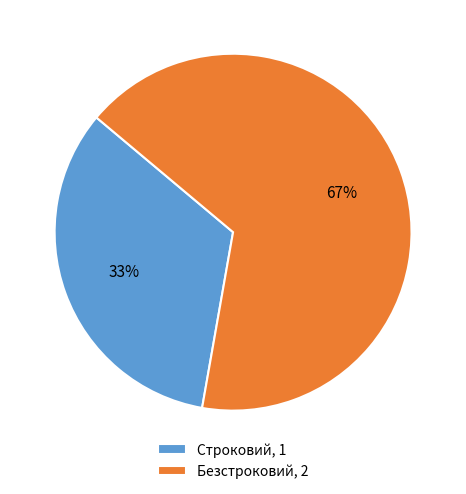

How many segments does this pie chart have?

2